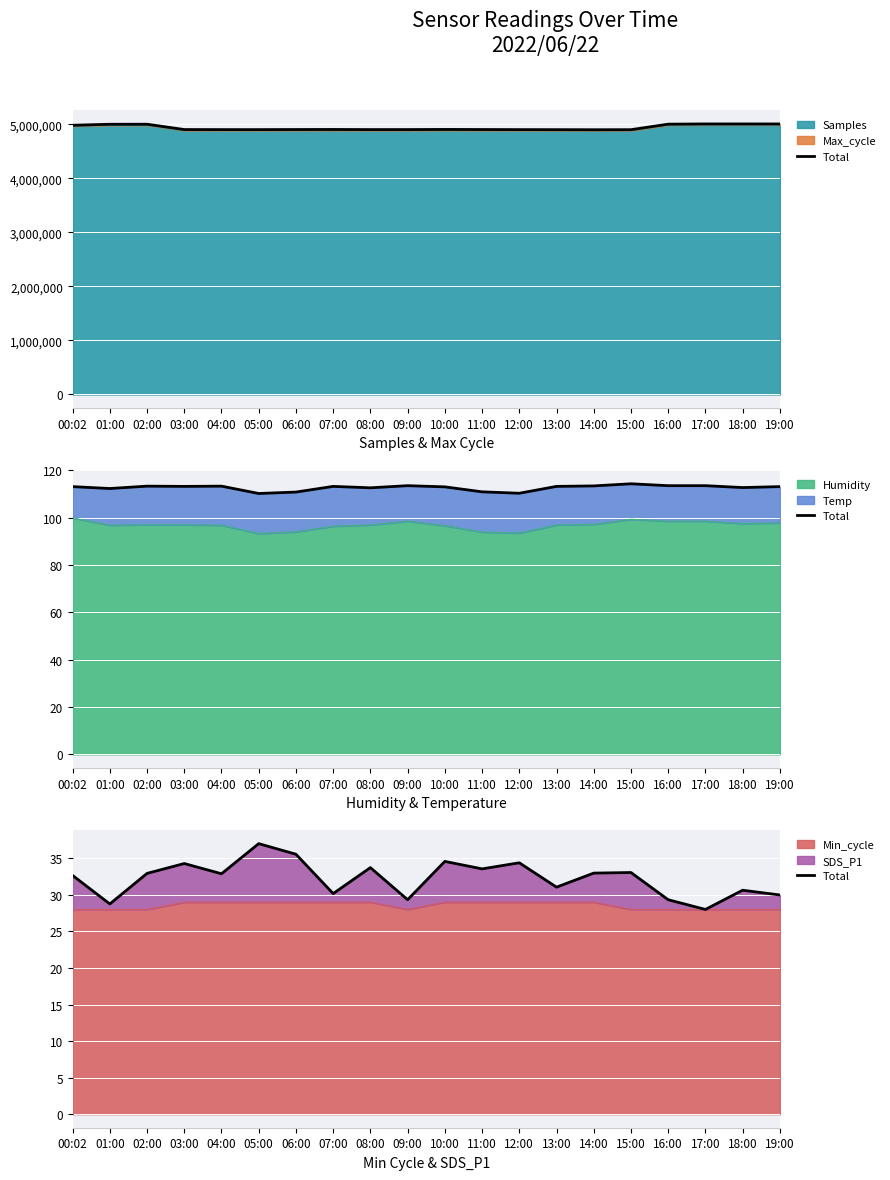

What is the ratio of the value at 15:00 to the value at 02:00?

1.0